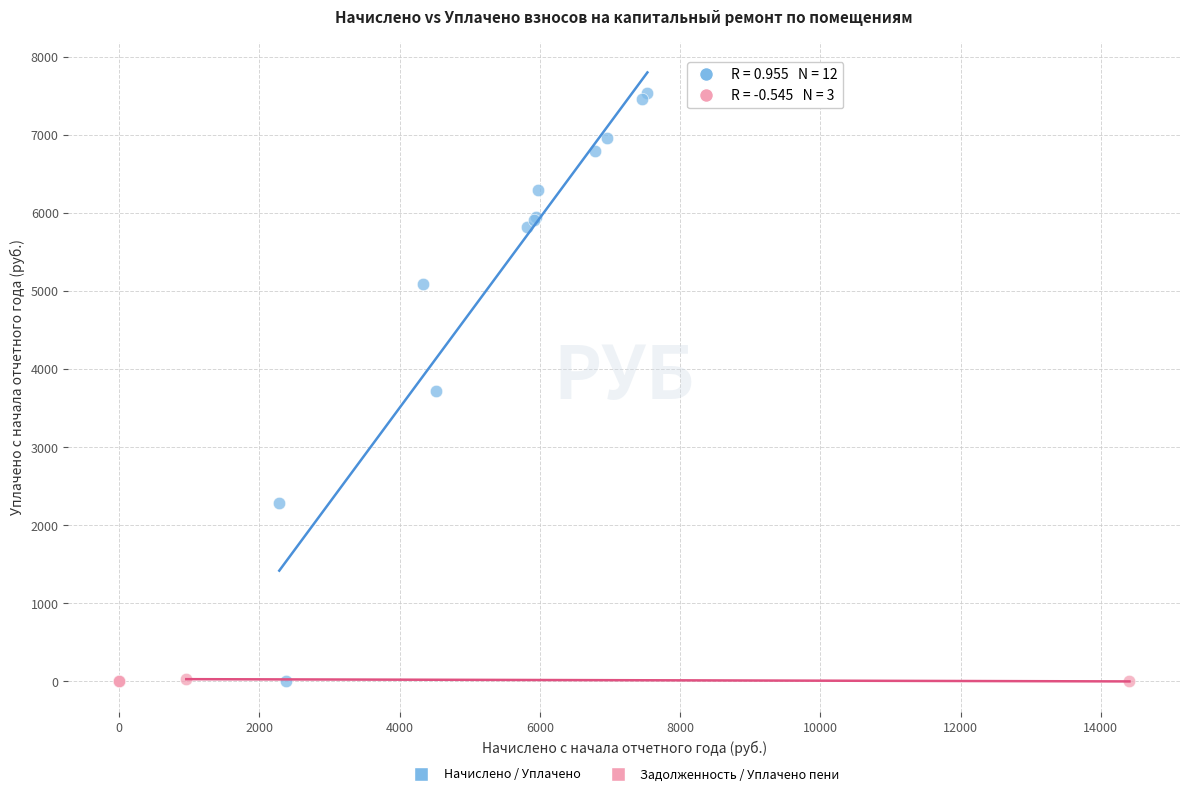

Which series has the largest Y range (max minus min)?

Начислено / Уплачено